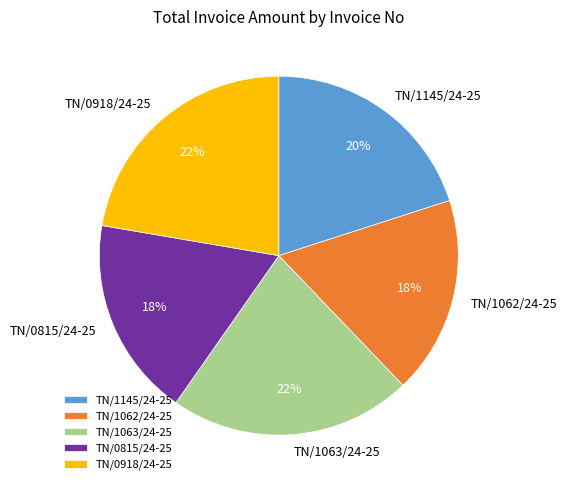

Count the number of slices in the pie.

5